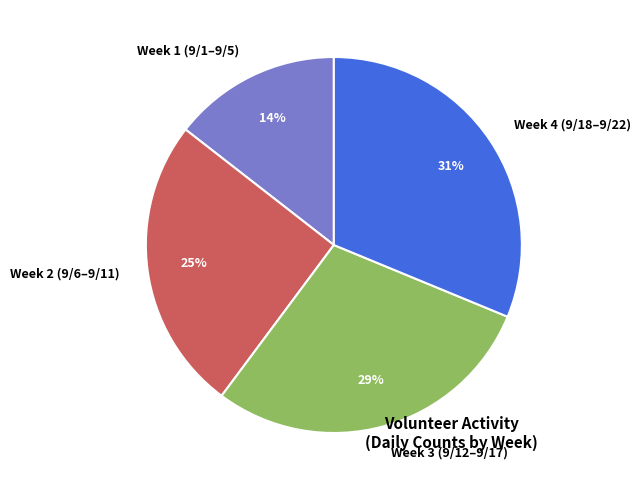

Do Week 1 (9/1–9/5) and Week 4 (9/18–9/22) together represent more than half of the pie?

No